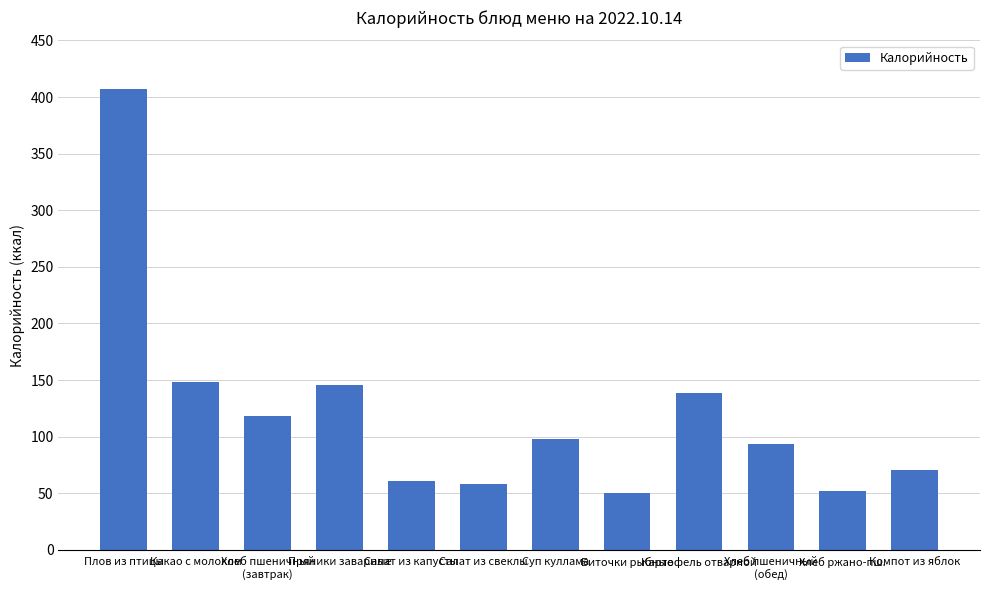

What is the difference between the values at Салат из капусты and Хлеб пшеничный
(обед)?

33